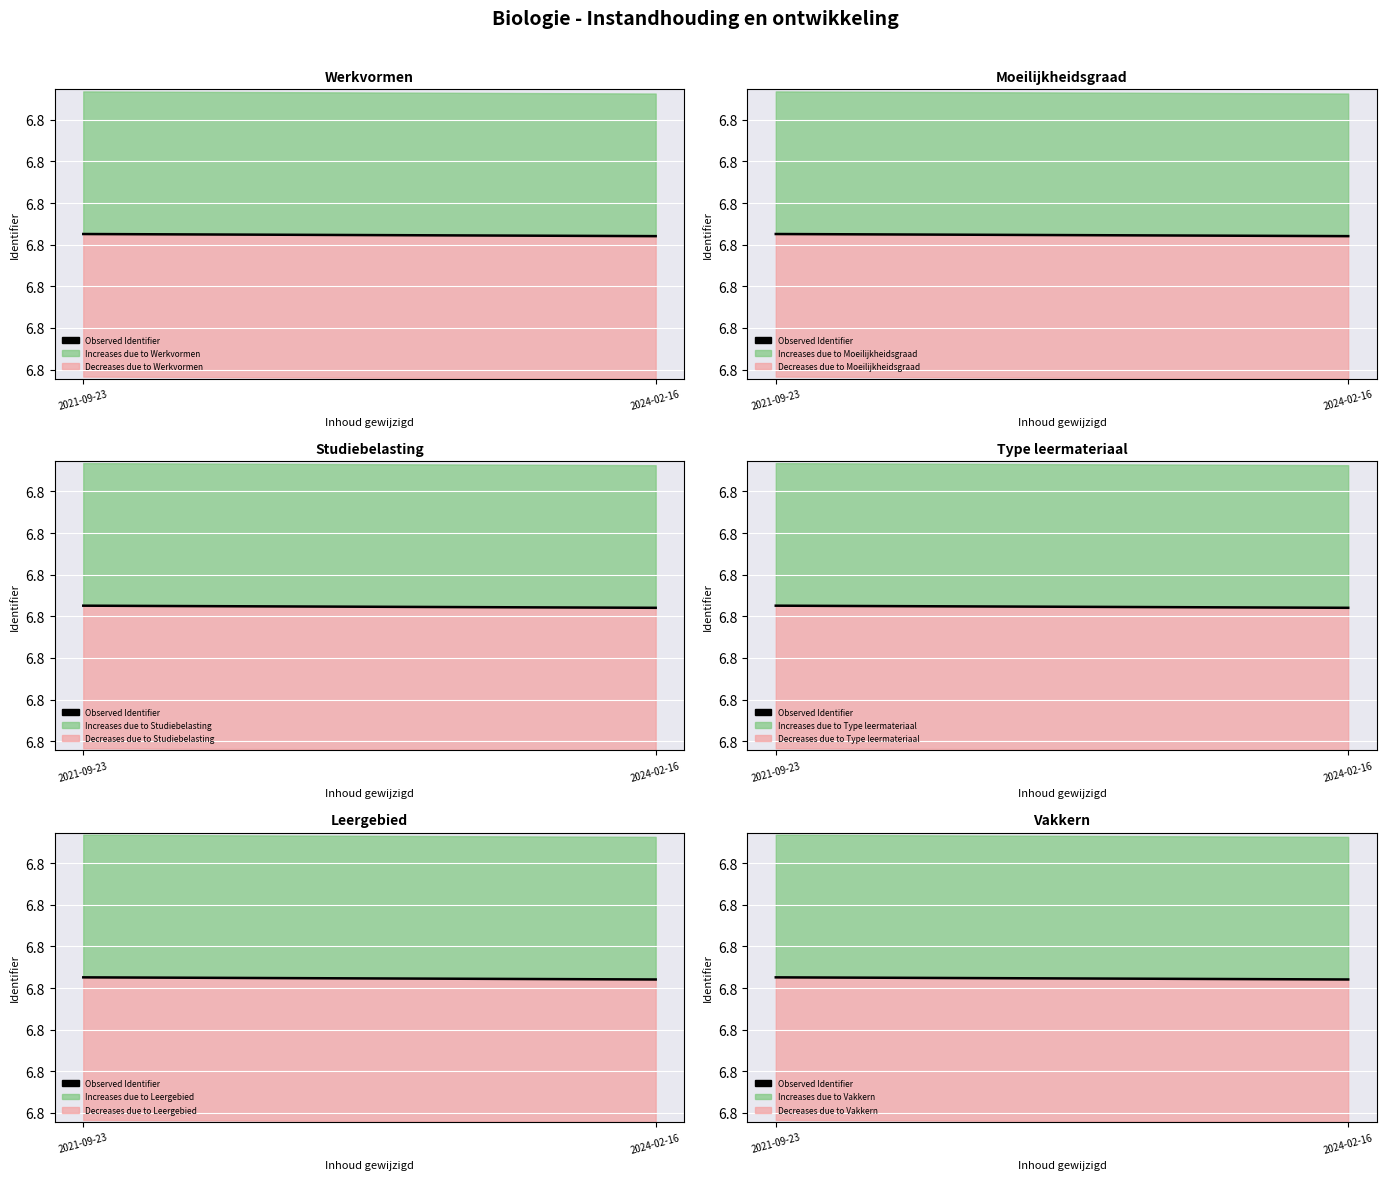

True or false: the data shows 1513787.7 at 2021-09-23.

False